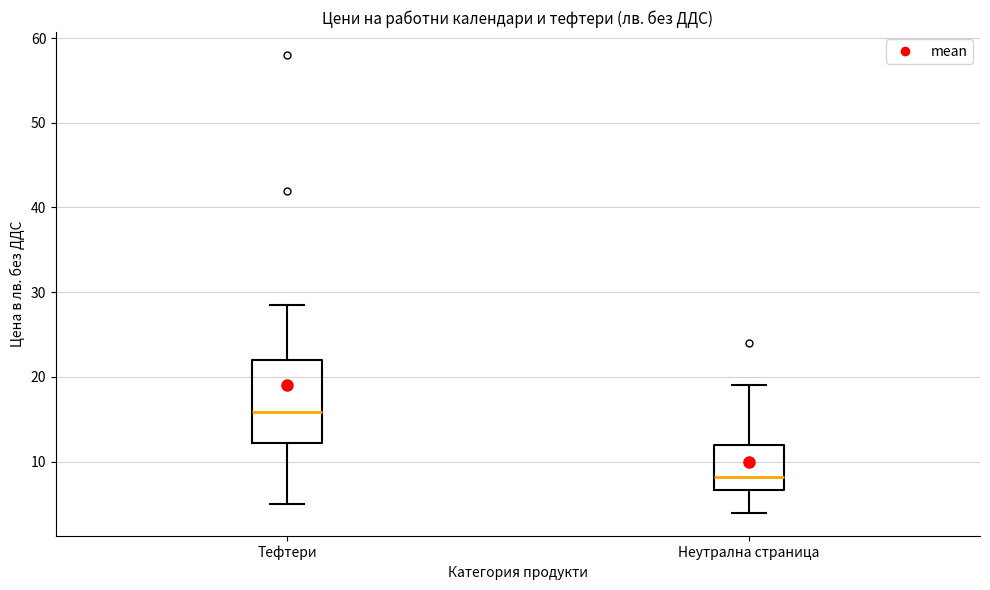

Where does the lower whisker of the box for Тефтери end on the y-axis? The values are not printed on the chart, so give them approximately, as read against the axis.

5